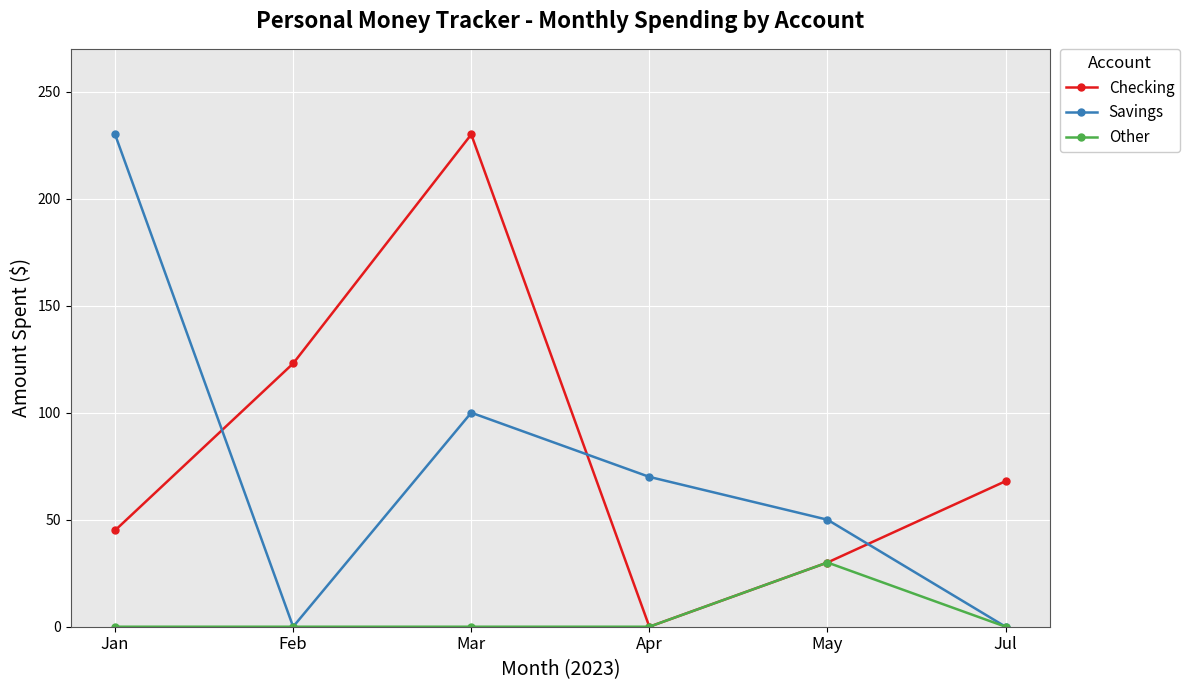

What is the label of the 2nd point from the right?

May